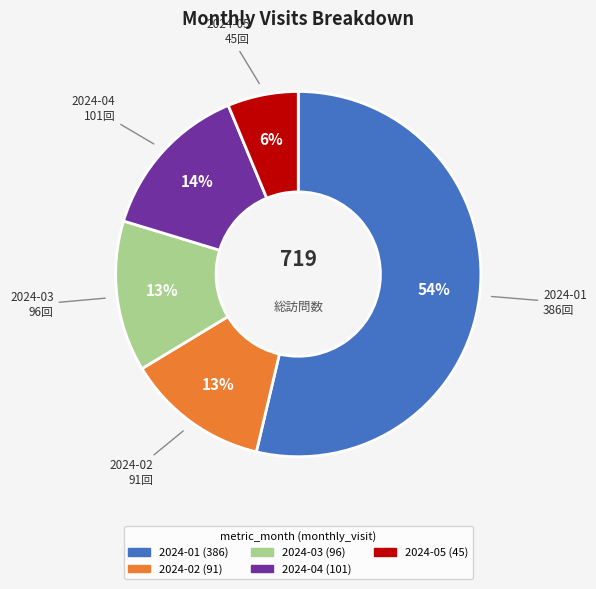

To the nearest percent, what portion does 2024-02 represent?

13%